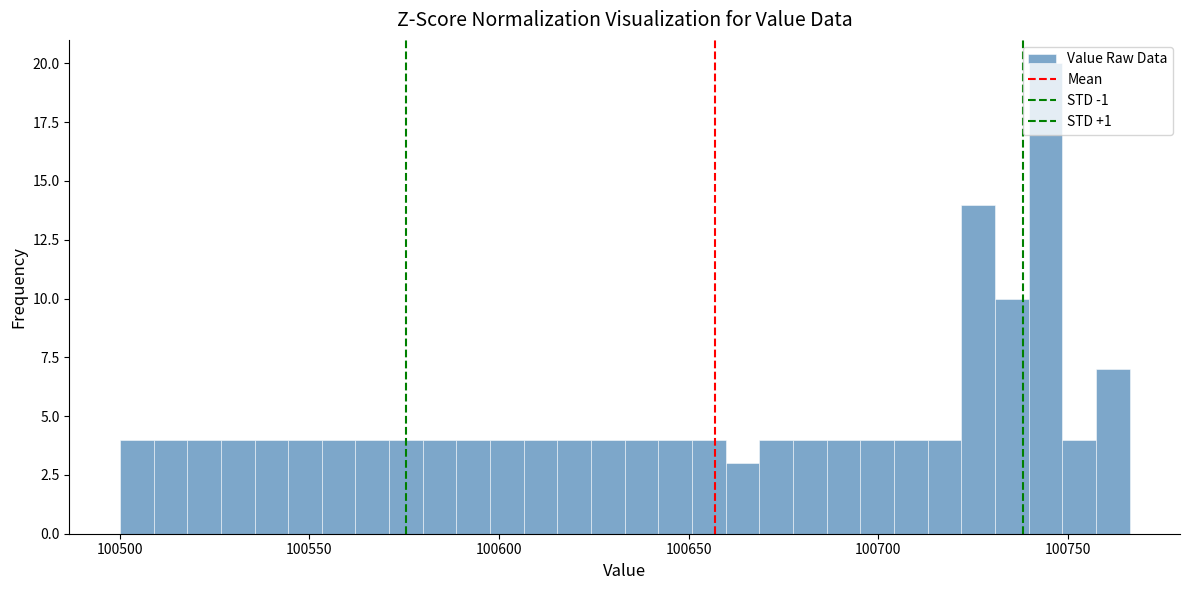

Read against the x-axis, roughly where is the centre of the tallest bar?

100745